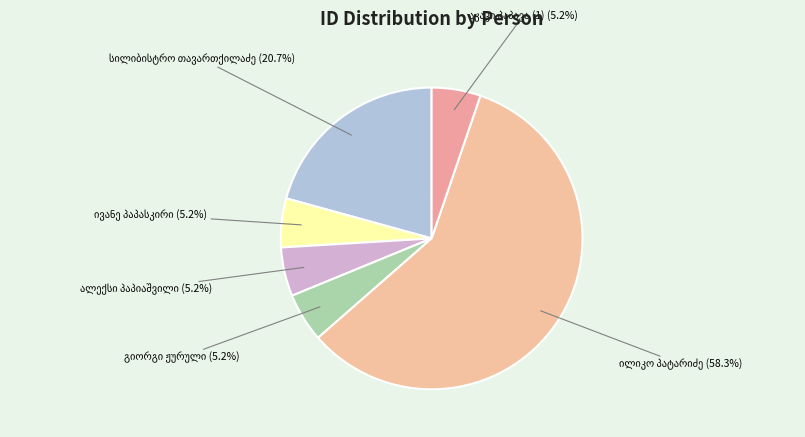

Is there a majority slice in this chart?

Yes